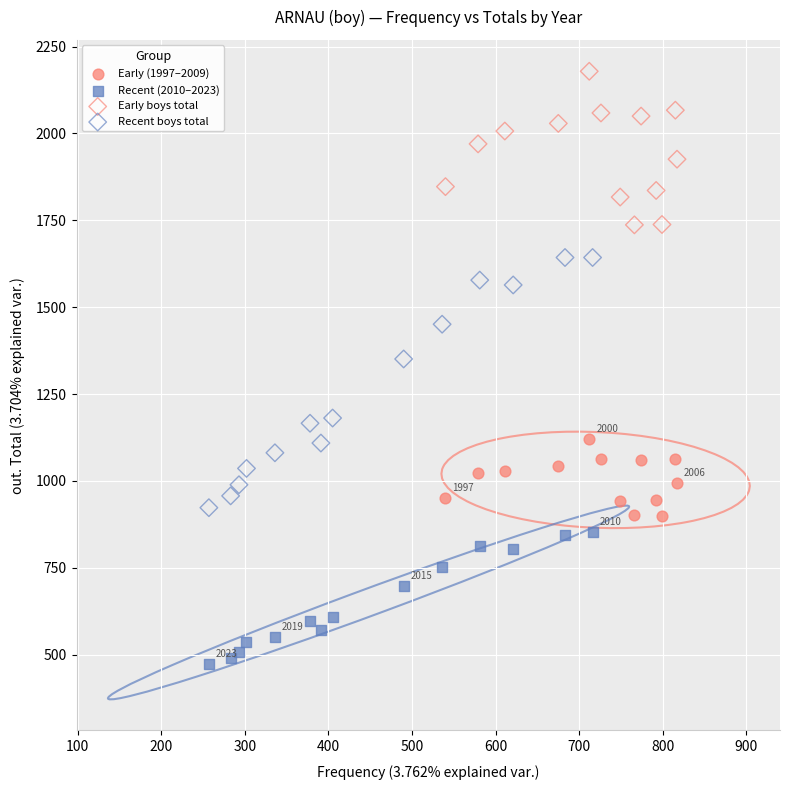

Which series reaches the maximum Y coordinate?

Early boys total